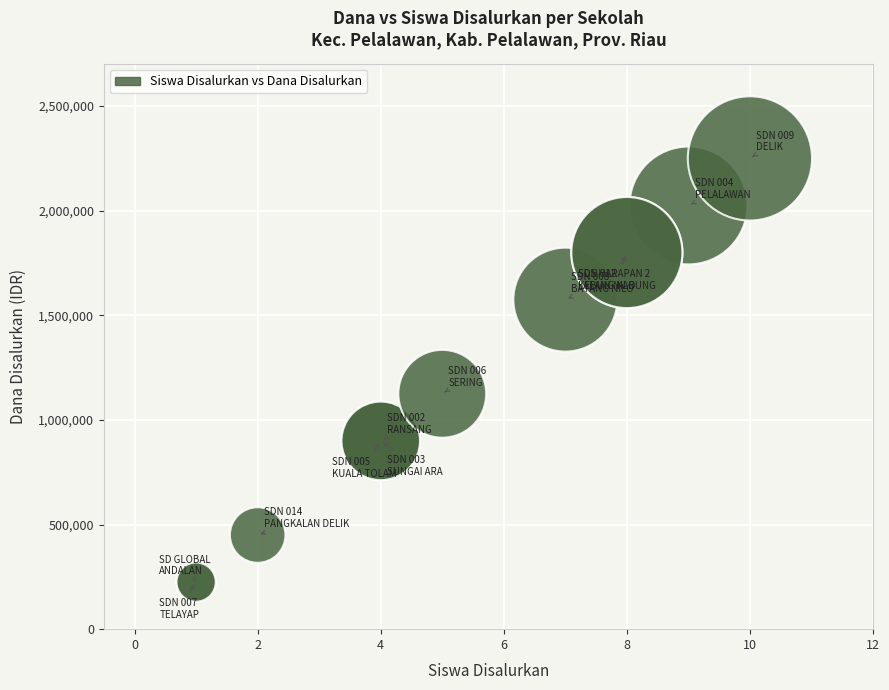

What Y value in the scatter plot is closest to 1237500?

1125000